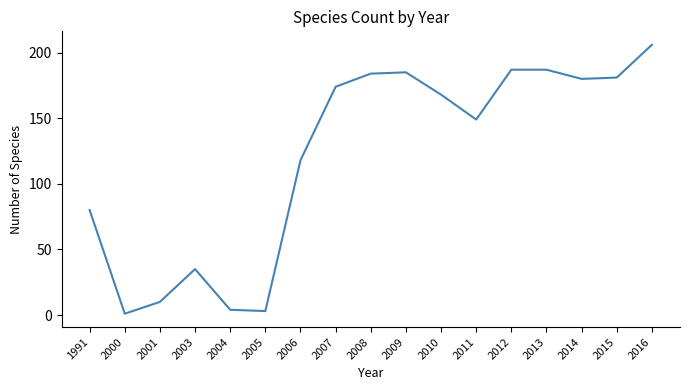

Does the chart have visible grid lines?

No